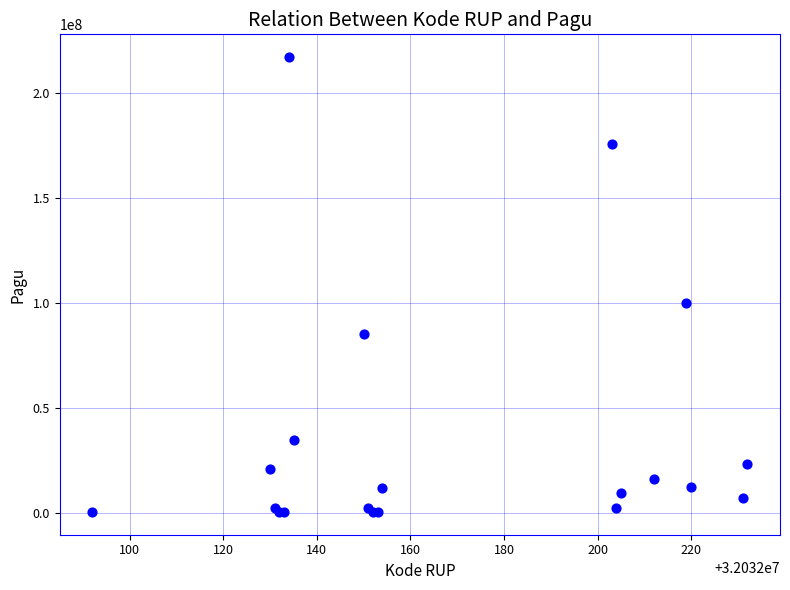

What Y value in the scatter plot is closest to 108800000?

99958000